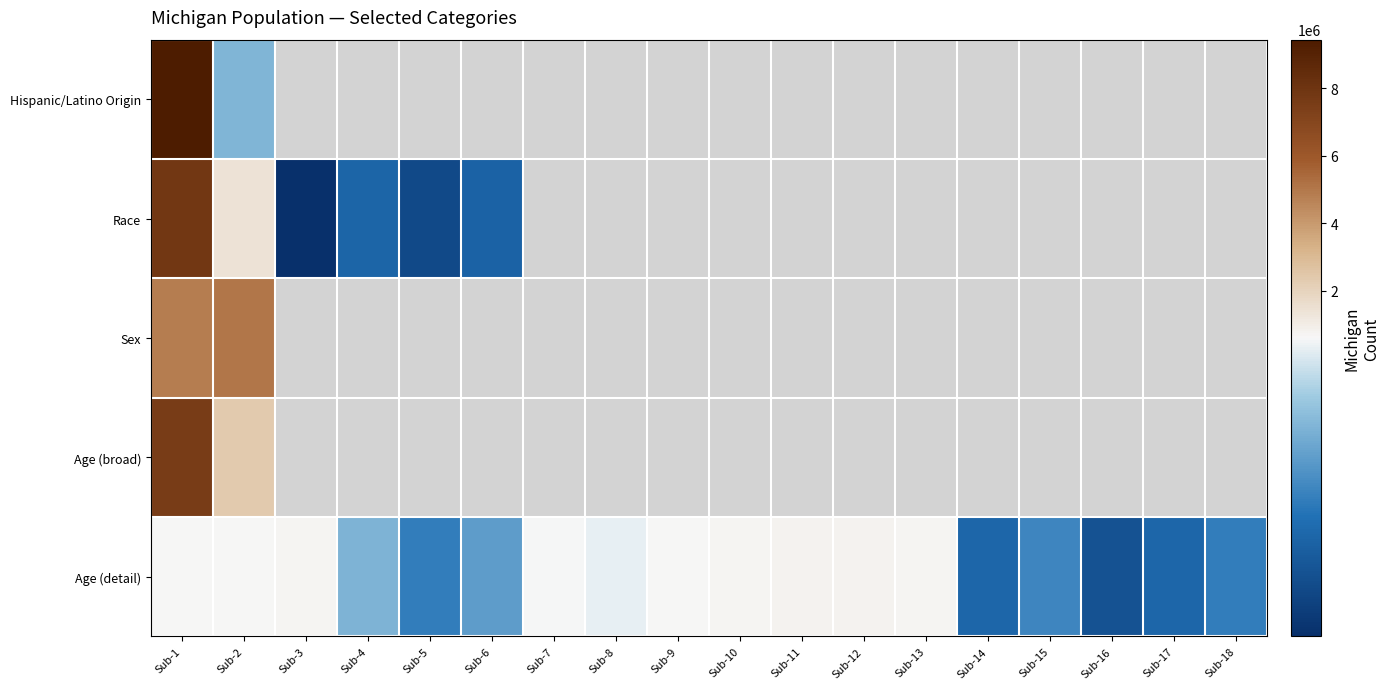

What is the average value of the Age (detail) series?

497721.4